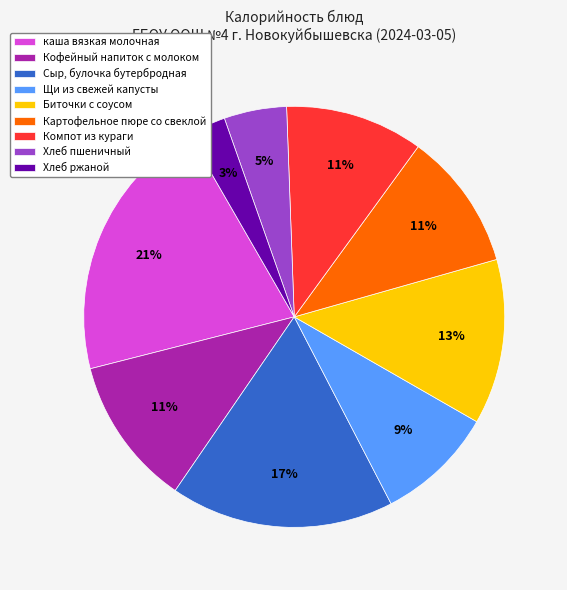

Which category has the smallest portion of the pie?

Хлеб ржаной